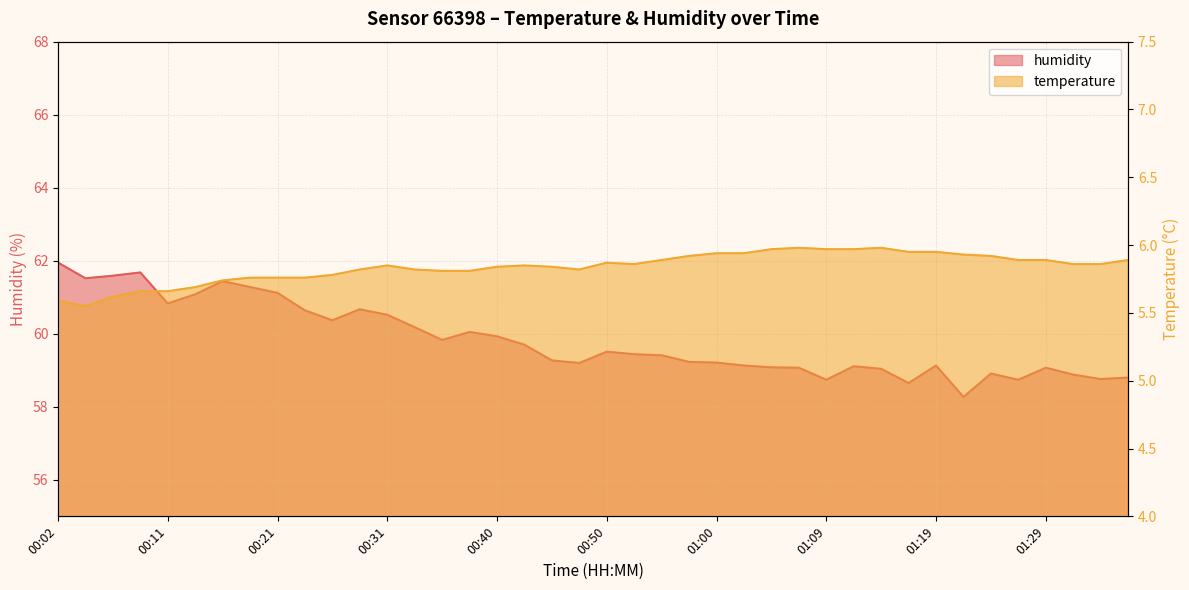

Rank the series by their average value, from highest to lowest.

humidity, temperature